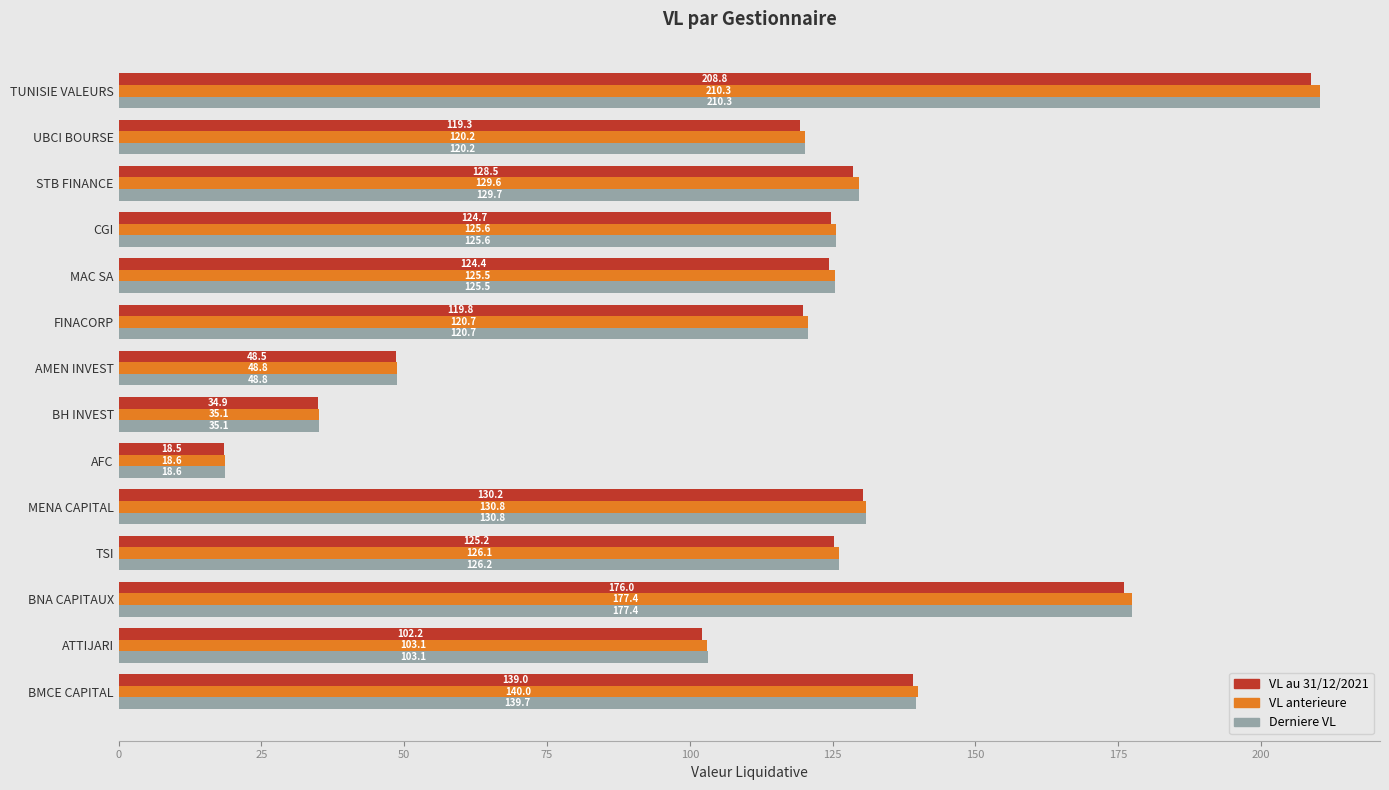

What is the difference between the maximum and minimum values in the VL au 31/12/2021 series?

190.3